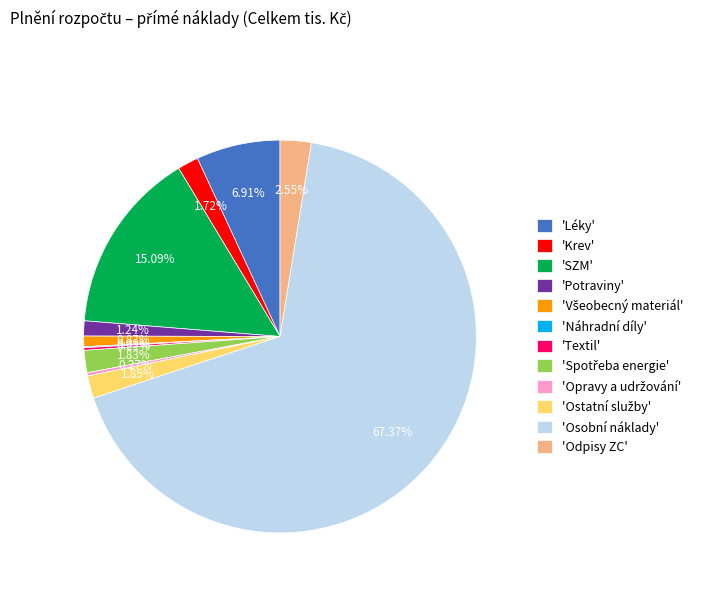

Which category has the biggest portion of the pie?

'Osobní náklady'